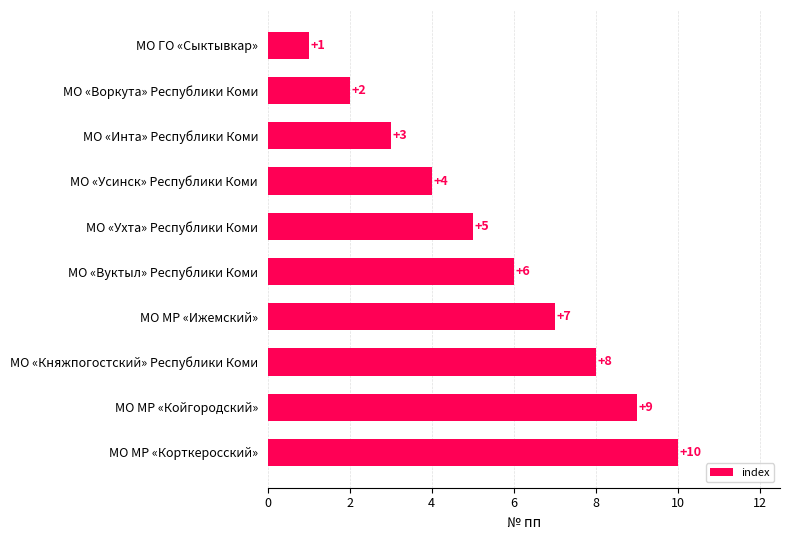

Is it true that the value at МО МР «Койгородский» is 9?

True